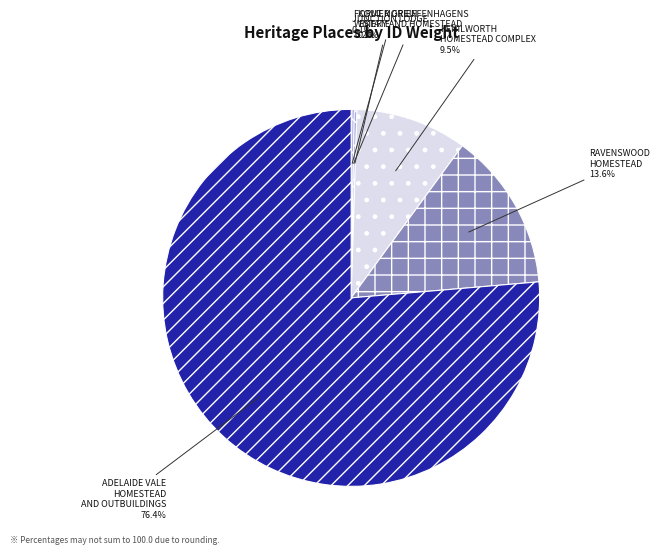

Is there a majority slice in this chart?

Yes